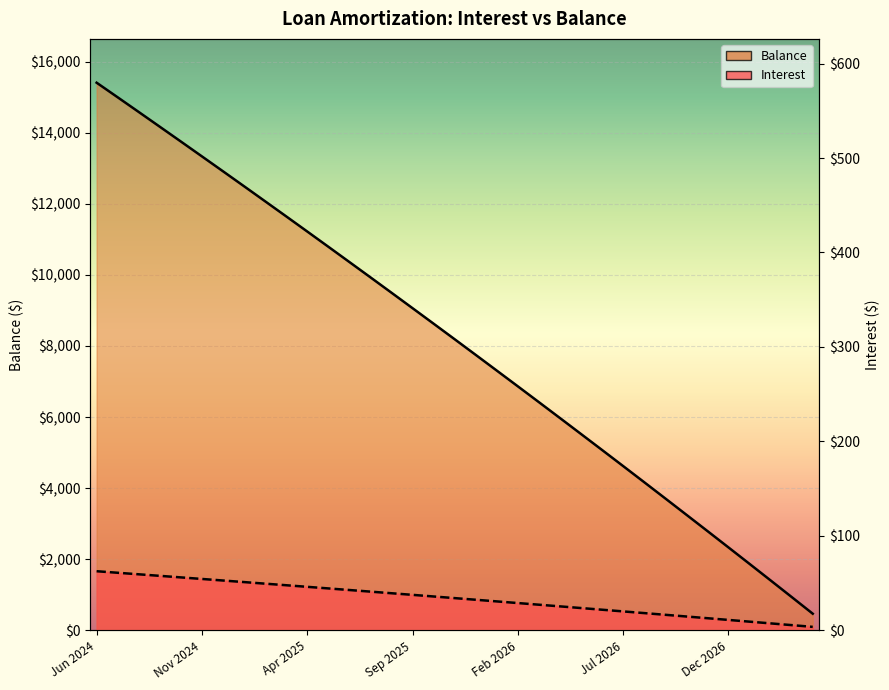

Which series has the largest range (max minus min)?

Balance line